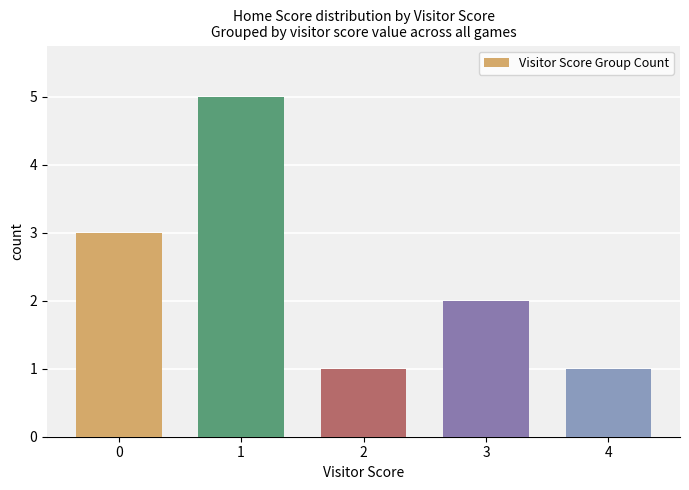

What is the smallest value displayed?

1